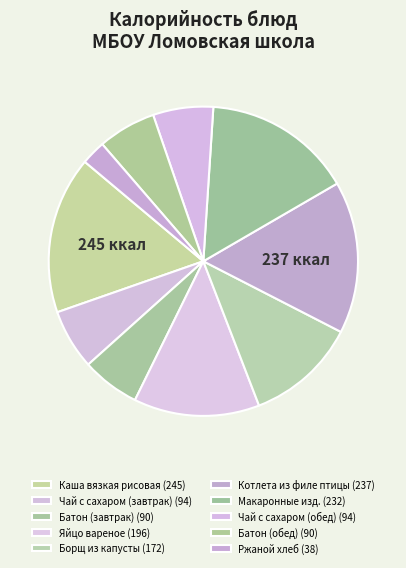

Is it true that Макаронные изд. is 27% of the pie?

False